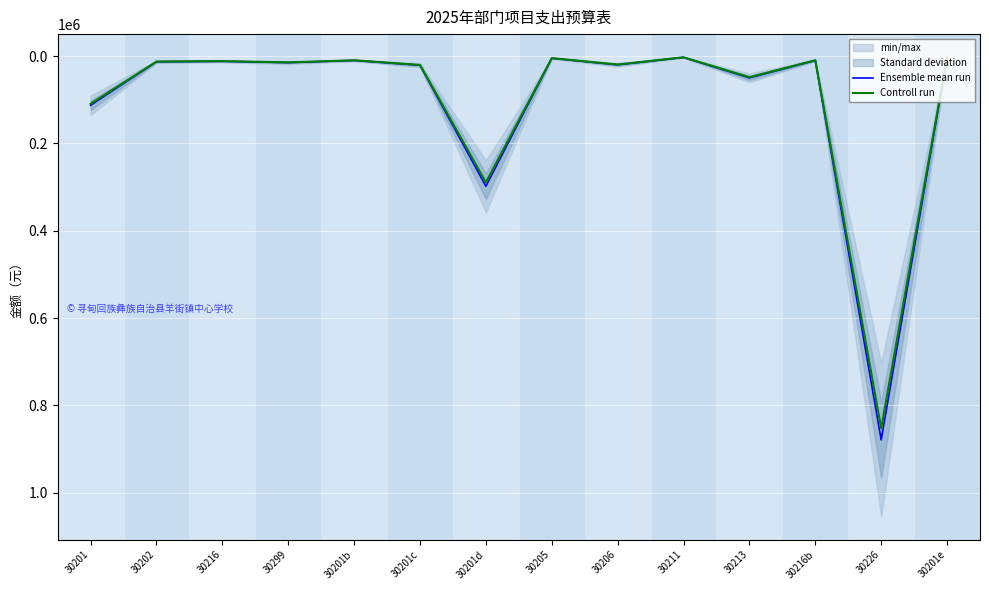

True or false: Ensemble mean run has a value of 15000.0 at 30299.

True